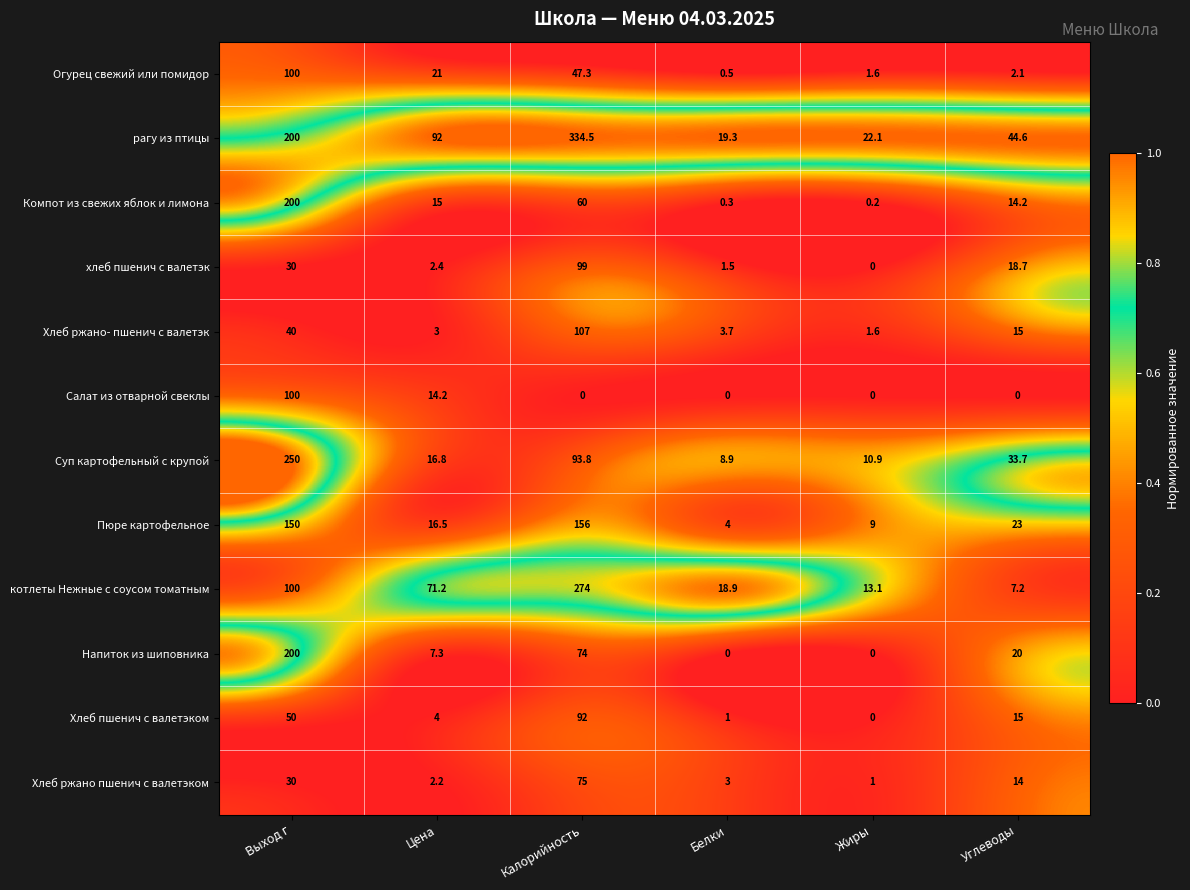

How many categories are shown in the chart?

6